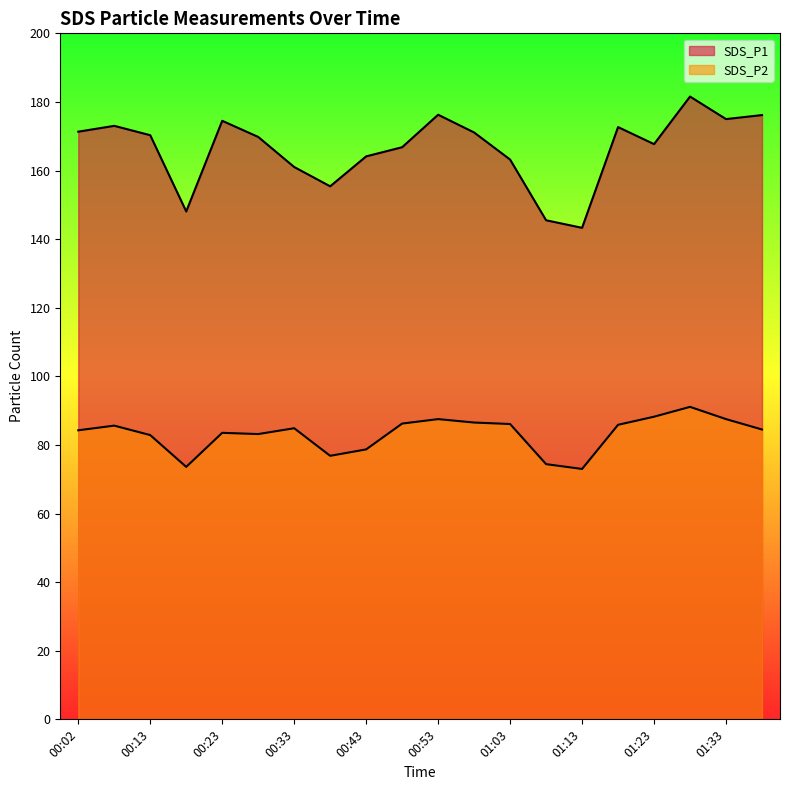

Reading left to right, what are all the values shown in this chart?

SDS_P1: 00:02=171.3	00:08=173.0	00:13=170.3	00:18=148.1	00:23=174.5	00:28=169.8	00:33=161.0	00:38=155.4	00:43=164.1	00:48=166.8	00:53=176.3	00:58=171.1	01:03=163.2	01:08=145.5	01:13=143.3	01:18=172.7	01:23=167.7	01:28=181.6	01:33=175.0	01:38=176.2
SDS_P2: 00:02=84.3	00:08=85.6	00:13=82.9	00:18=73.6	00:23=83.5	00:28=83.2	00:33=84.9	00:38=76.8	00:43=78.7	00:48=86.2	00:53=87.5	00:58=86.5	01:03=86.1	01:08=74.4	01:13=73.0	01:18=85.9	01:23=88.2	01:28=91.1	01:33=87.5	01:38=84.5